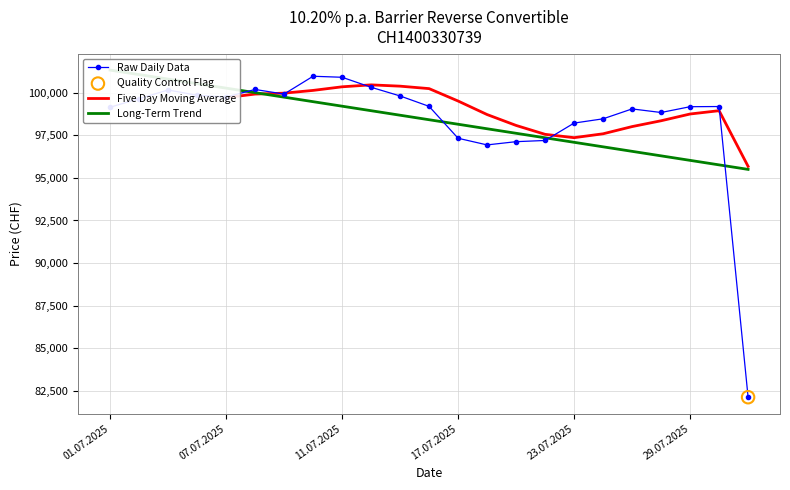

True or false: Raw Daily Data has more than 2 interior local peaks.

True